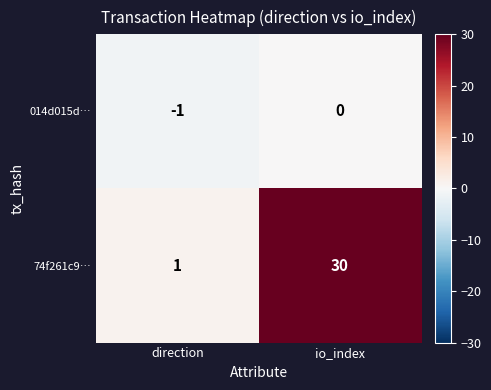

True or false: 74f261c9… has a value of 30 at io_index.

True